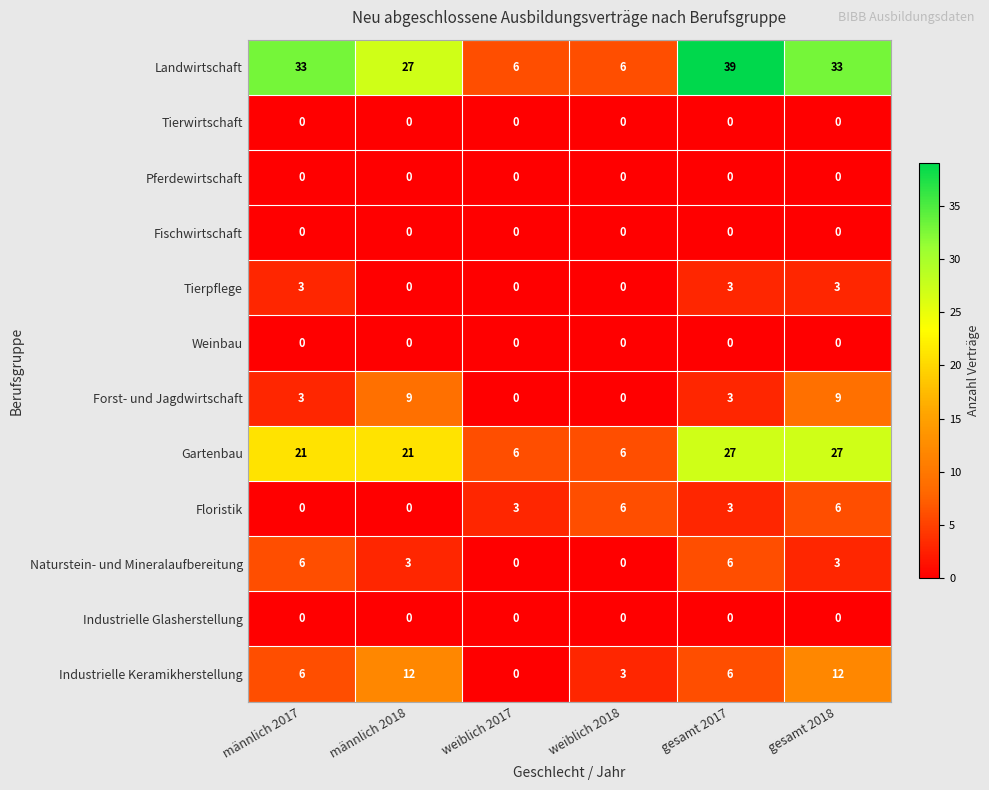

What is the sum of the Industrielle Keramikherstellung values at gesamt 2017 and weiblich 2018?

9